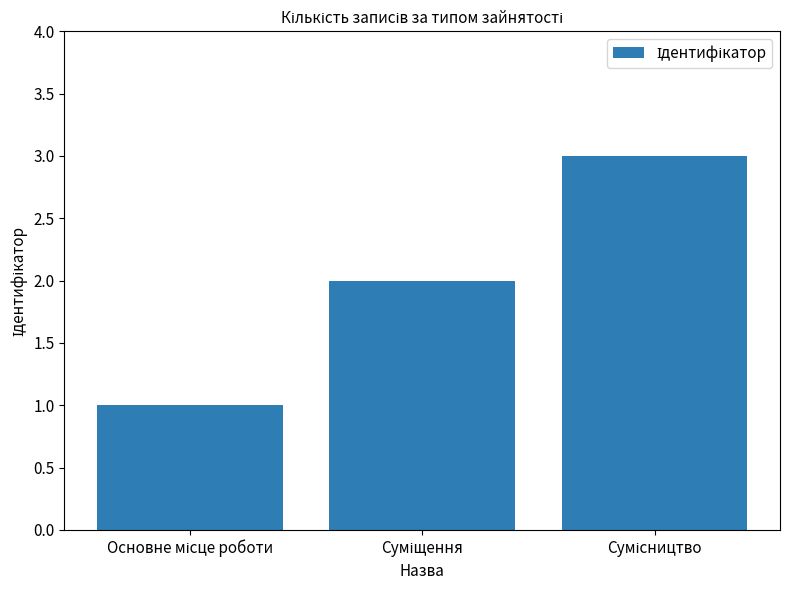

What is the maximum value shown in the chart?

3